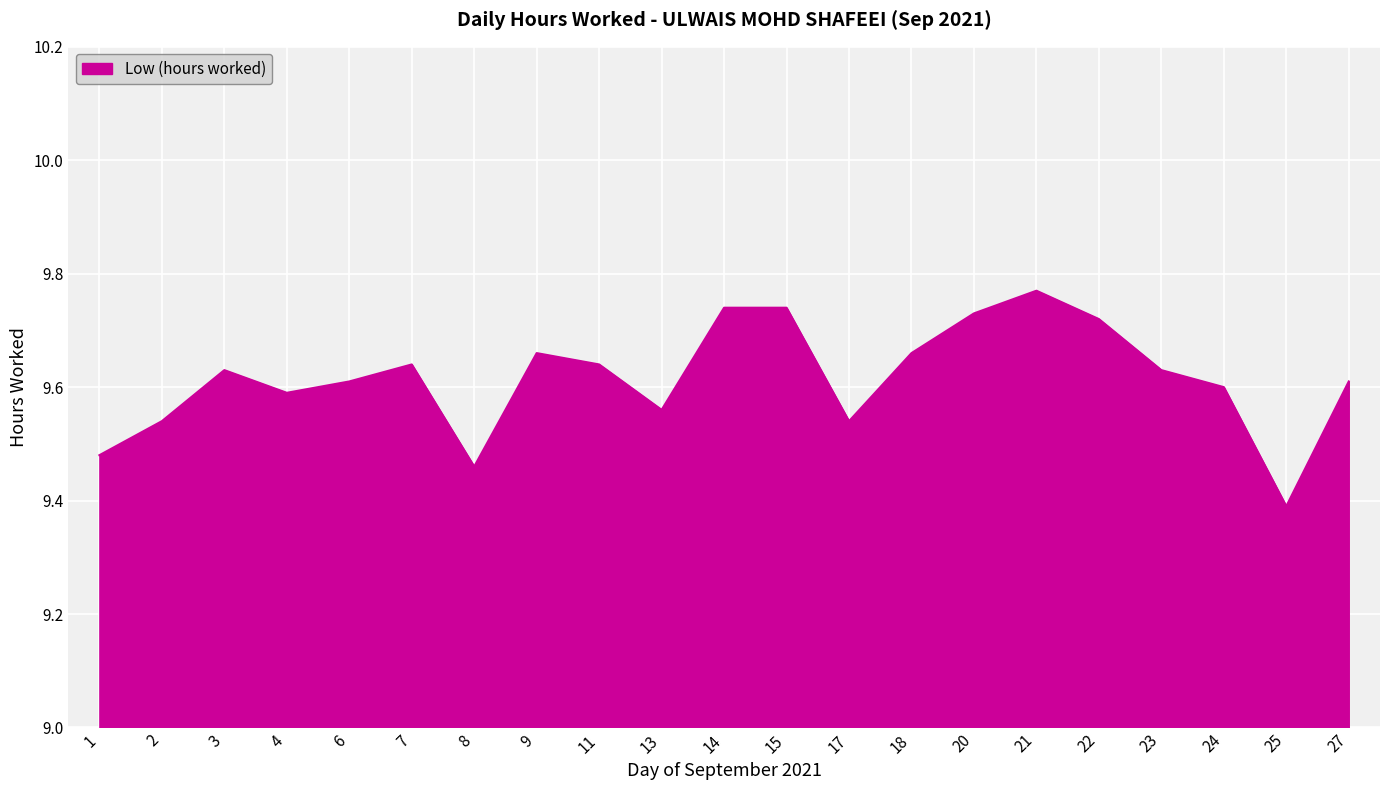

What is the ratio of the value at 20 to the value at 1?

1.0